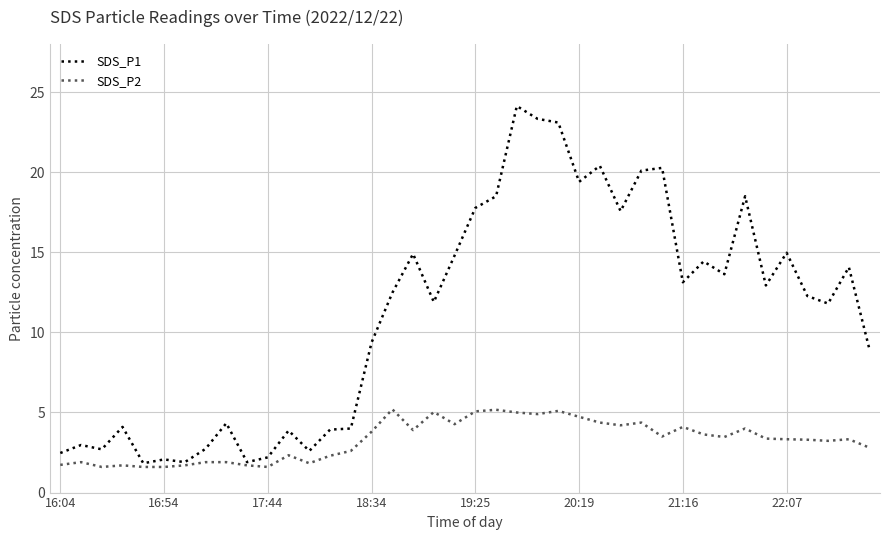

What are all the series names shown in the legend?

SDS_P1, SDS_P2